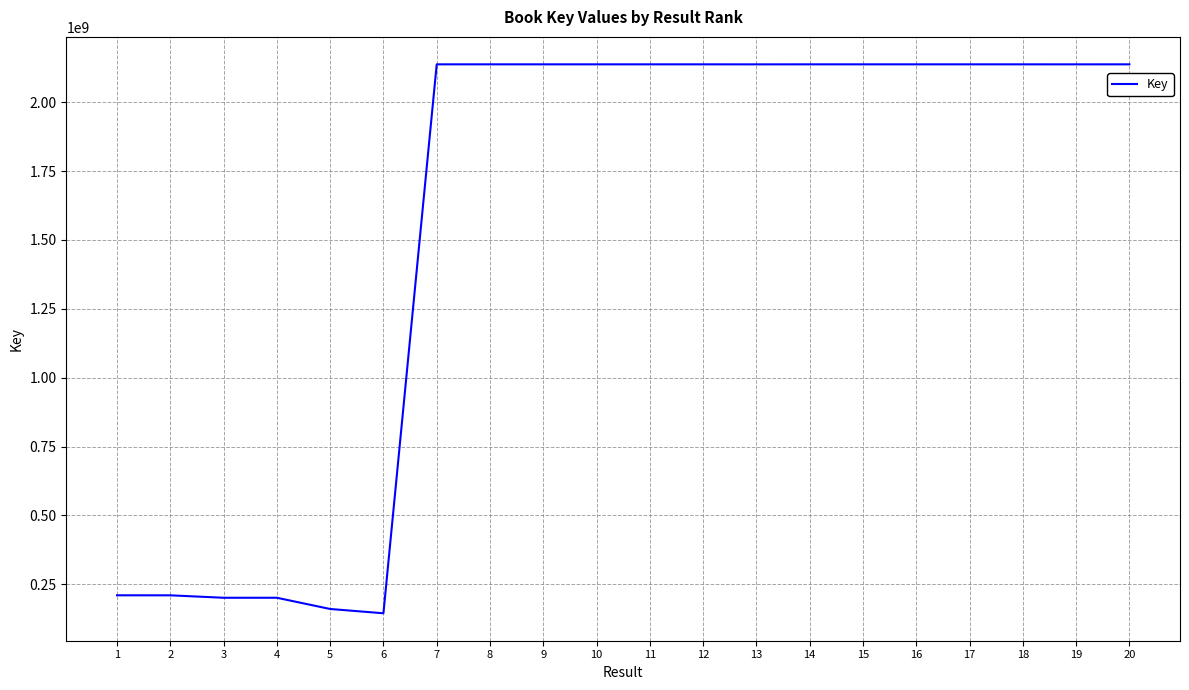

What is the maximum value shown in the chart?

2137765149